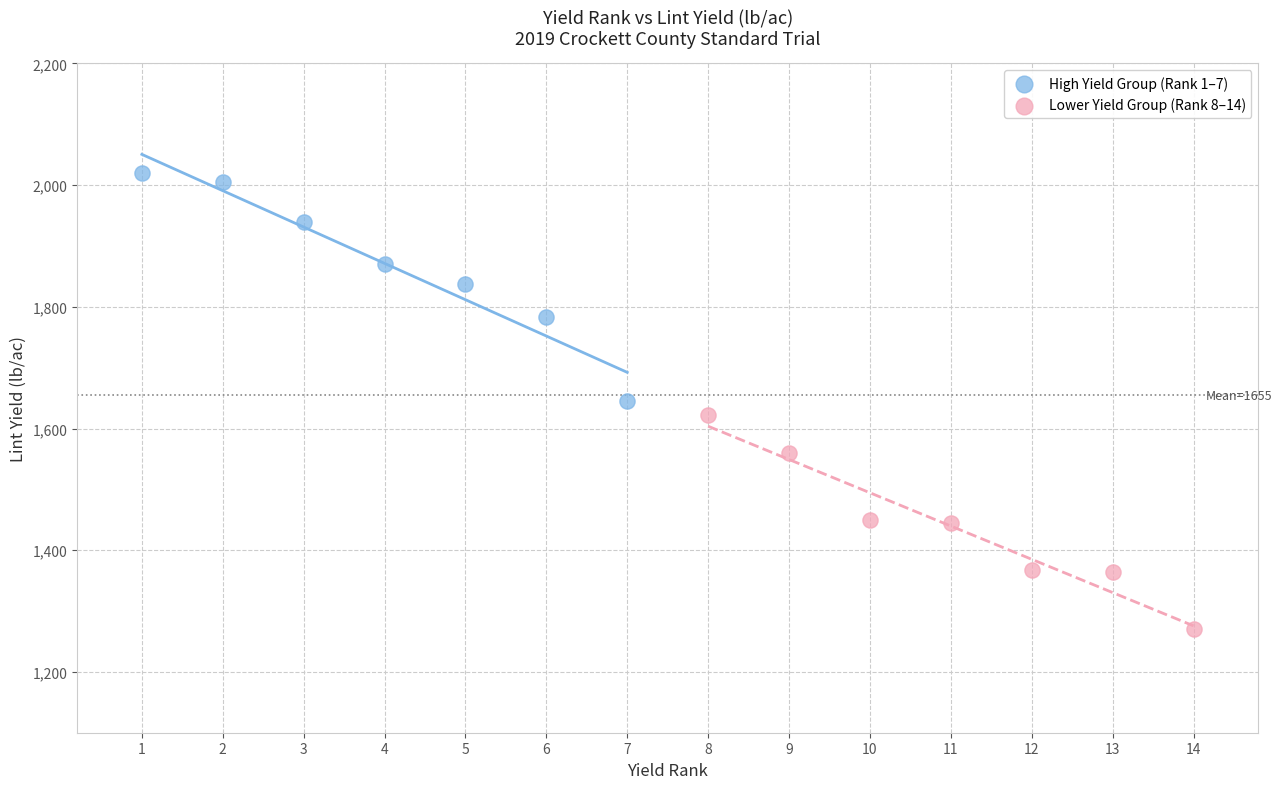

Which series contains the highest Y value?

High Yield Group (Rank 1–7)